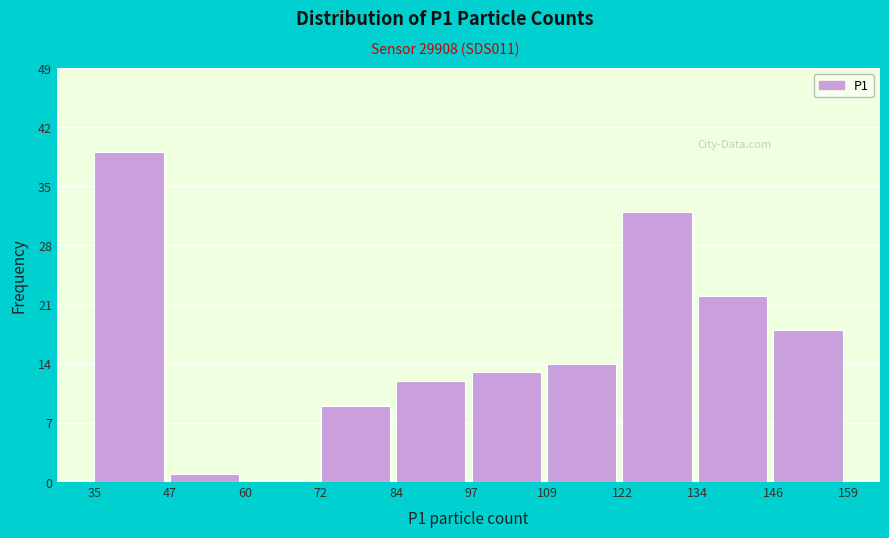

What is the height of the bar covering 72 to 84 on the x-axis? The values are not printed on the chart, so give them approximately, as read against the axis.

9